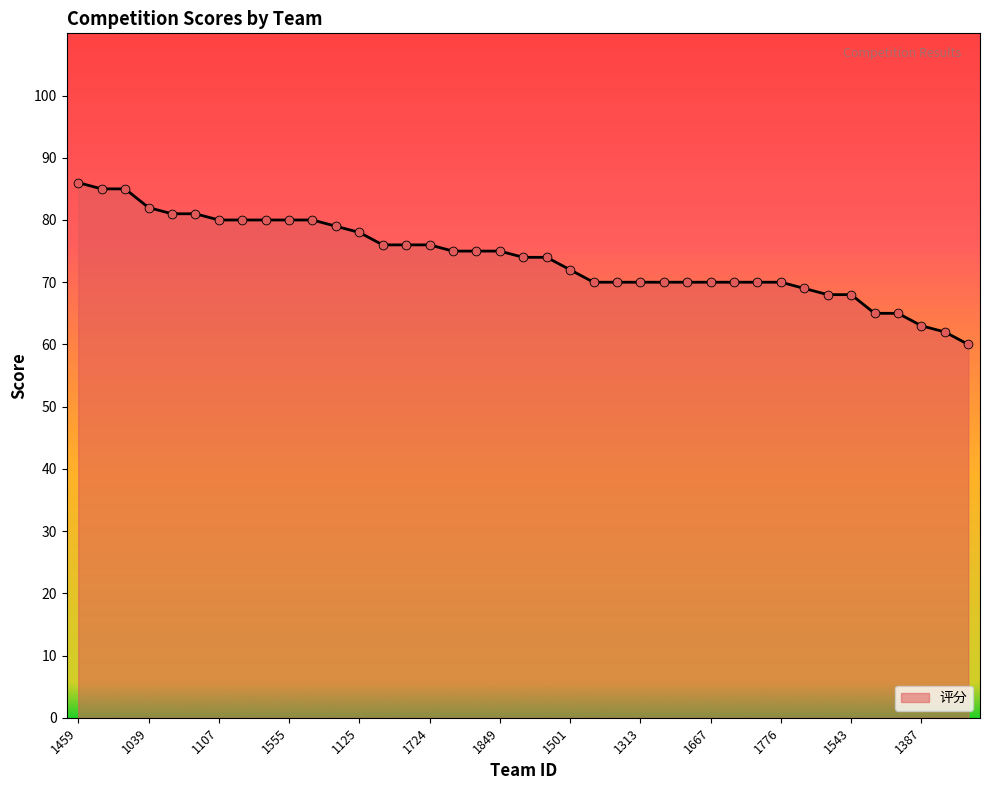

What is the smallest value displayed?

60